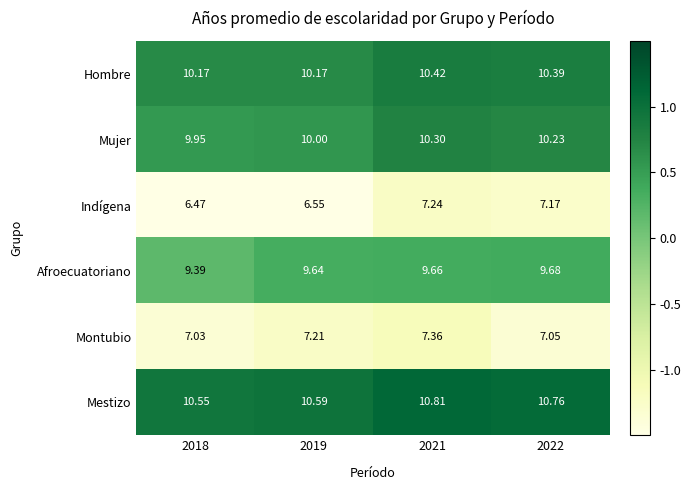

At which category is the sum across all series the highest?

2021